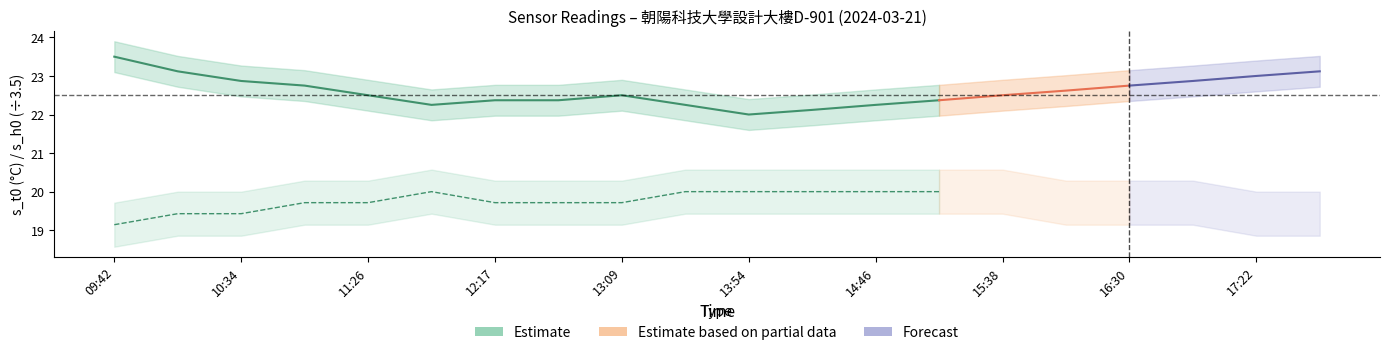

Is this an area chart (filled region under the line)?

No